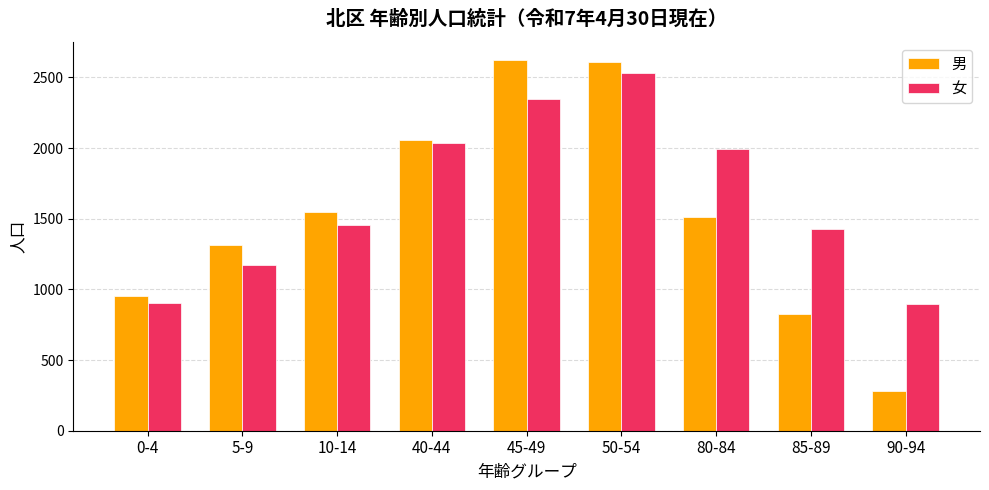

Which series changed the most between 80-84 and 90-94?

男